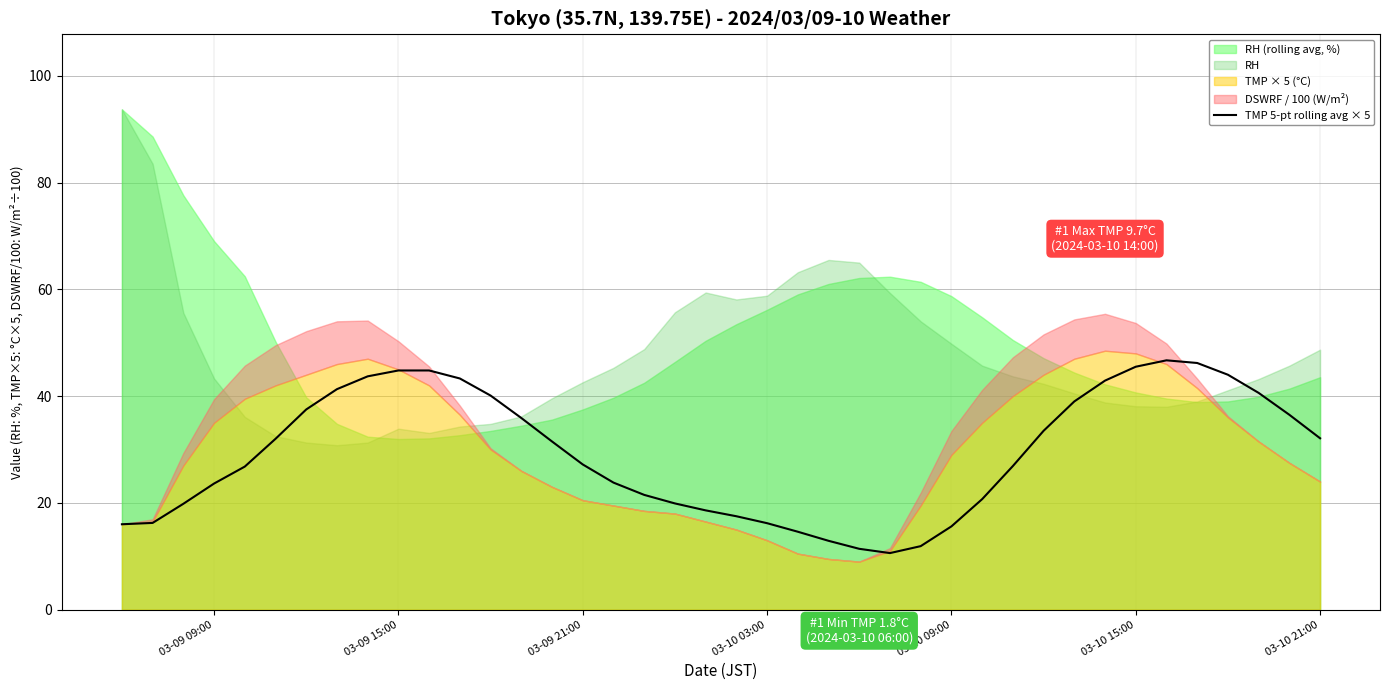

What position from the left is 03-10 15:00?

6